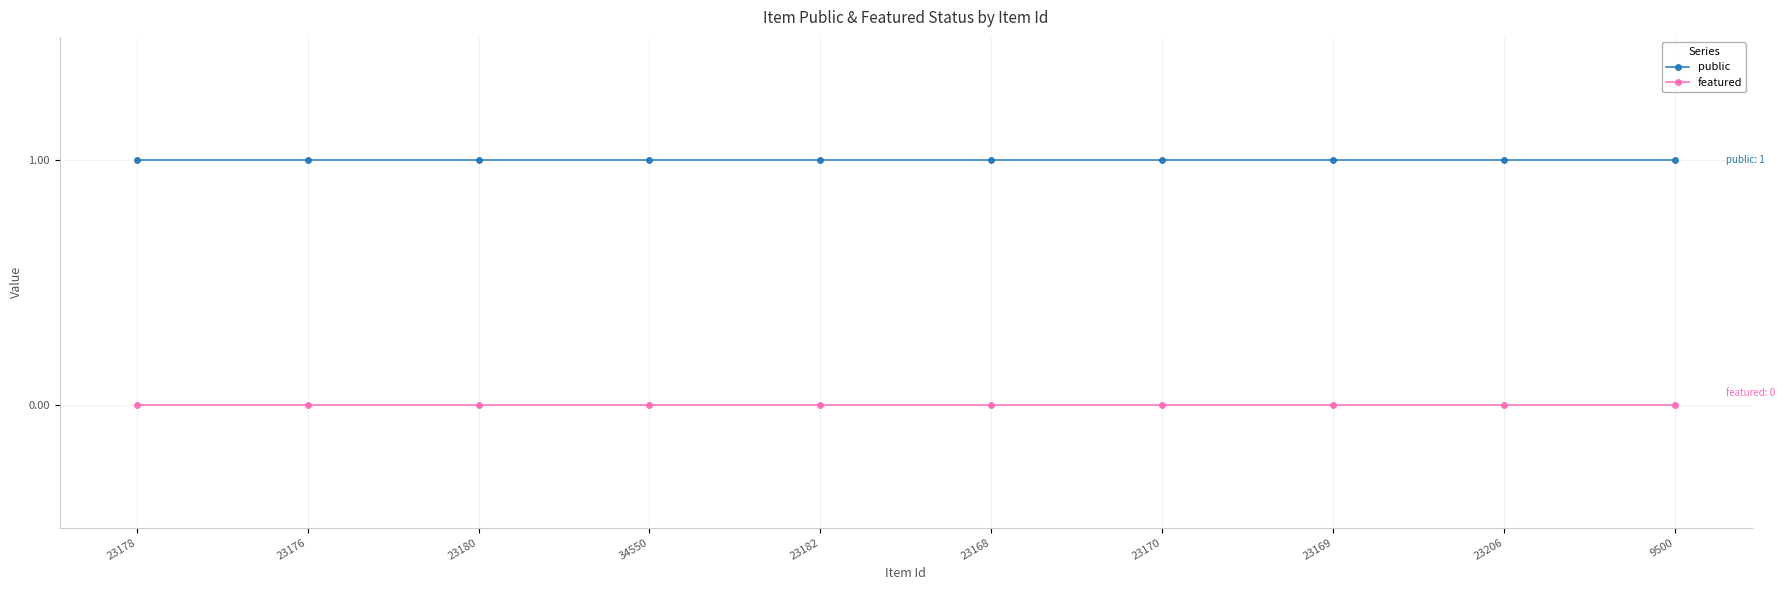

At how many categories does at least one series exceed 0?

10